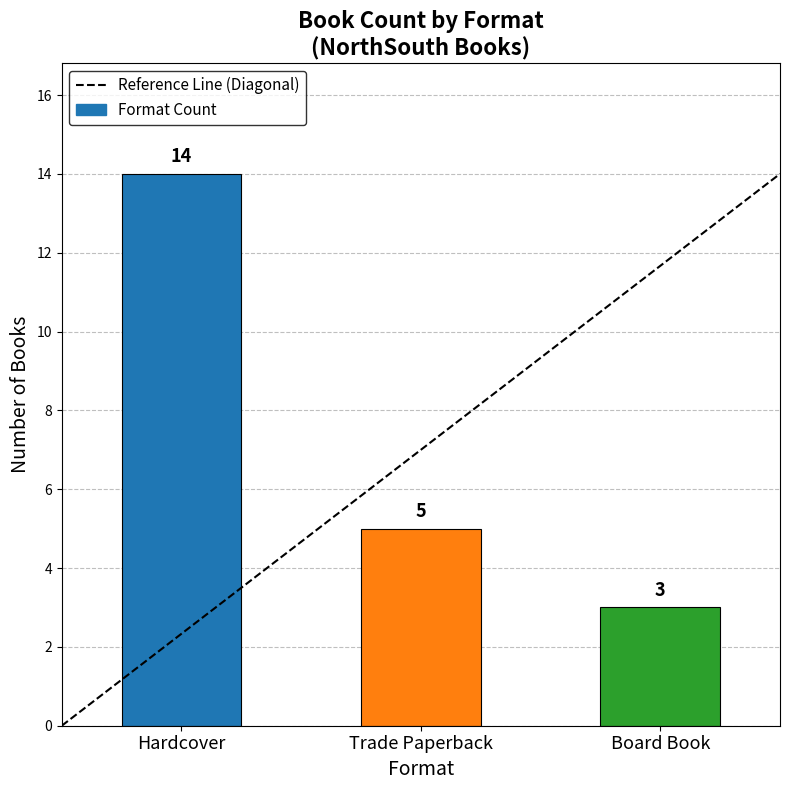

Reading left to right, what are all the values shown in this chart?

14	5	3